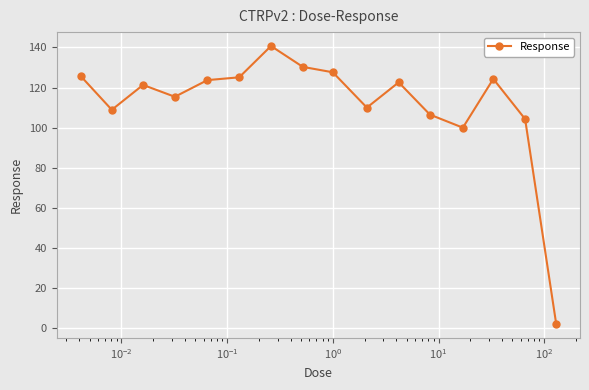

What is the value of the 11th point from the left?

122.6